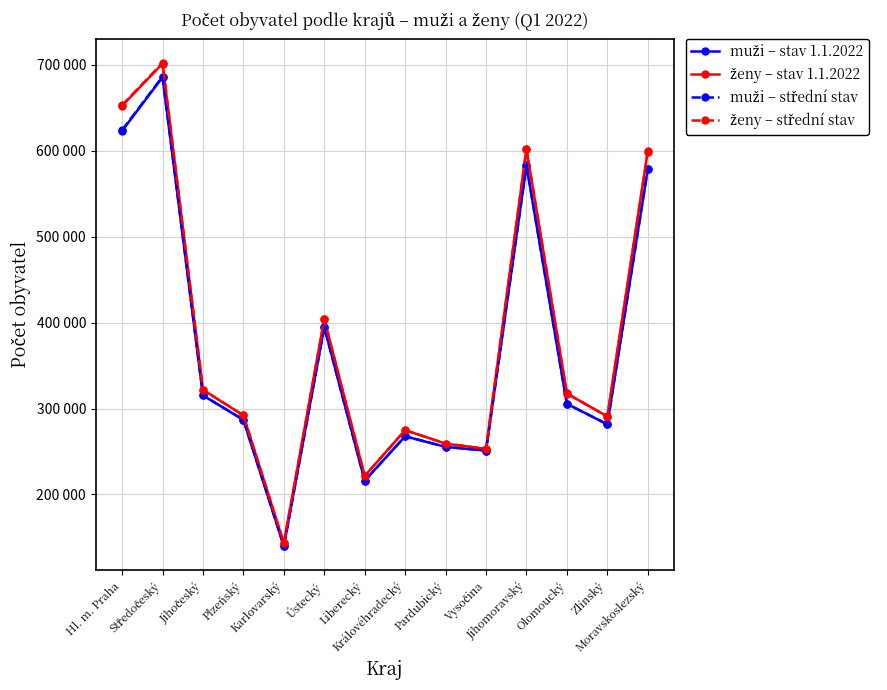

At which label does muži – stav 1.1.2022 reach its minimum?

Karlovarský